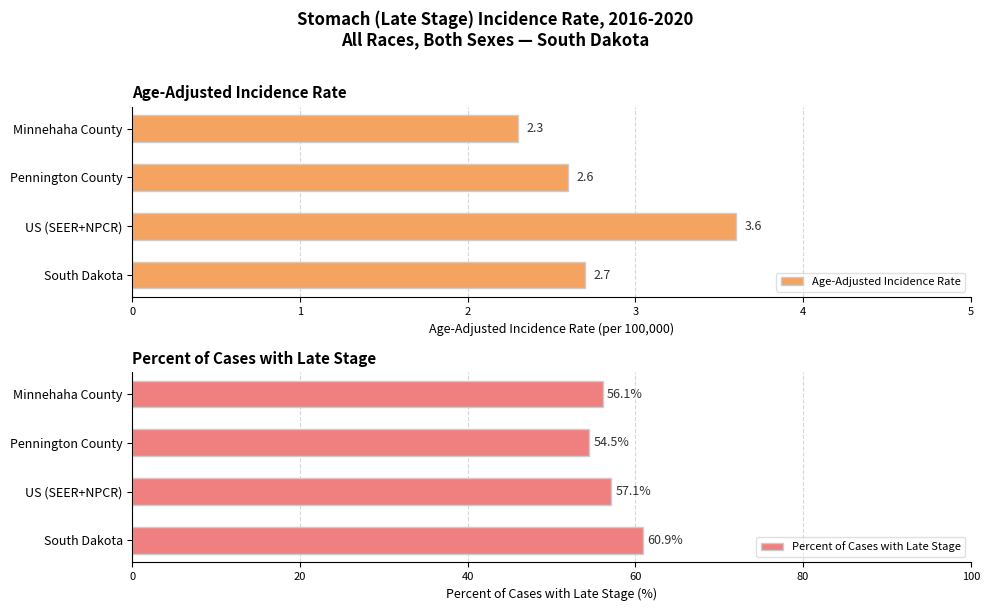

What is the sum of all Age-Adjusted Incidence Rate values?

11.2